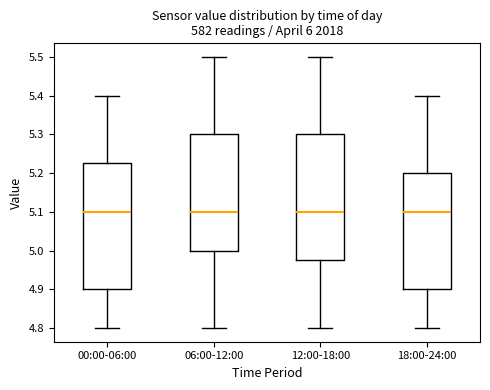

Reading left to right, read every box against the y-axis: the position of its median line, the range the box covers, and the ends of its whiskers. The values are not printed on the chart, so give them approximately, as read against the axis.

00:00-06:00: median 5.10, box 4.90 to 5.23, whiskers 4.80 to 5.40
06:00-12:00: median 5.10, box 5.00 to 5.30, whiskers 4.80 to 5.50
12:00-18:00: median 5.10, box 4.98 to 5.30, whiskers 4.80 to 5.50
18:00-24:00: median 5.10, box 4.90 to 5.20, whiskers 4.80 to 5.40